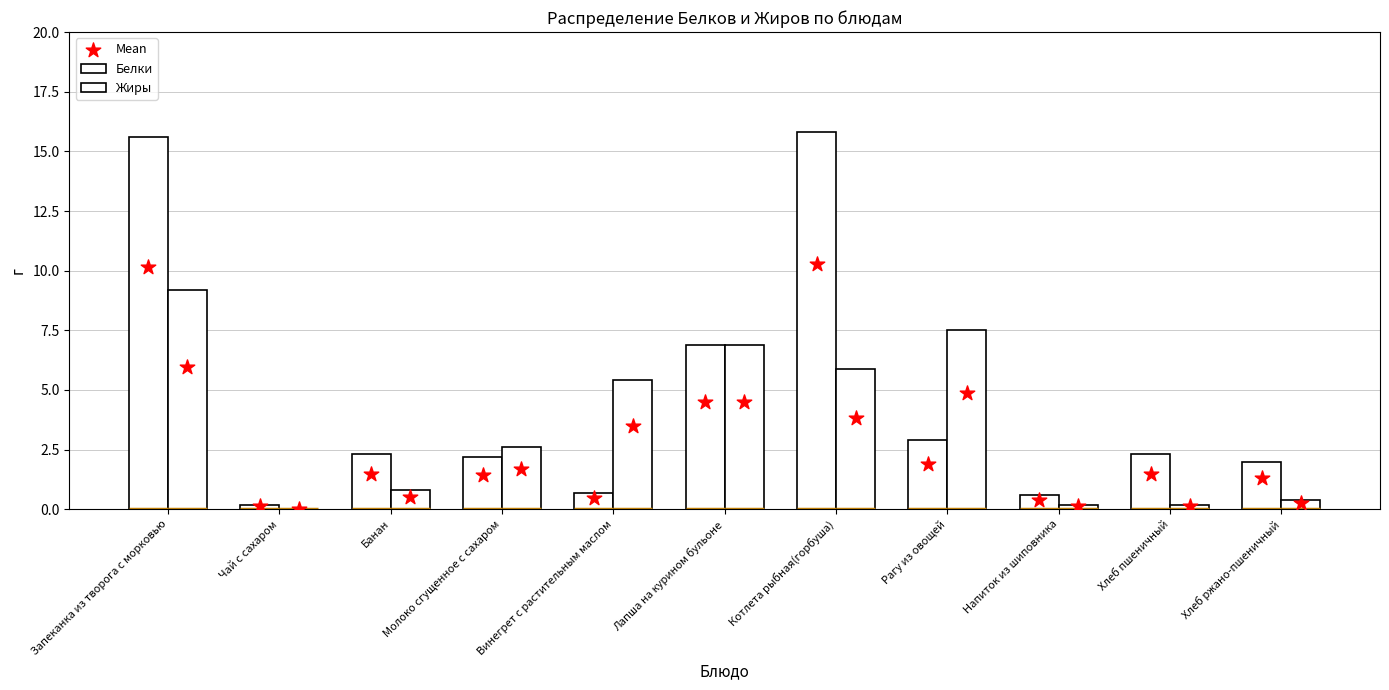

What is the total value across all series at Хлеб ржано-пшеничный?

3.7